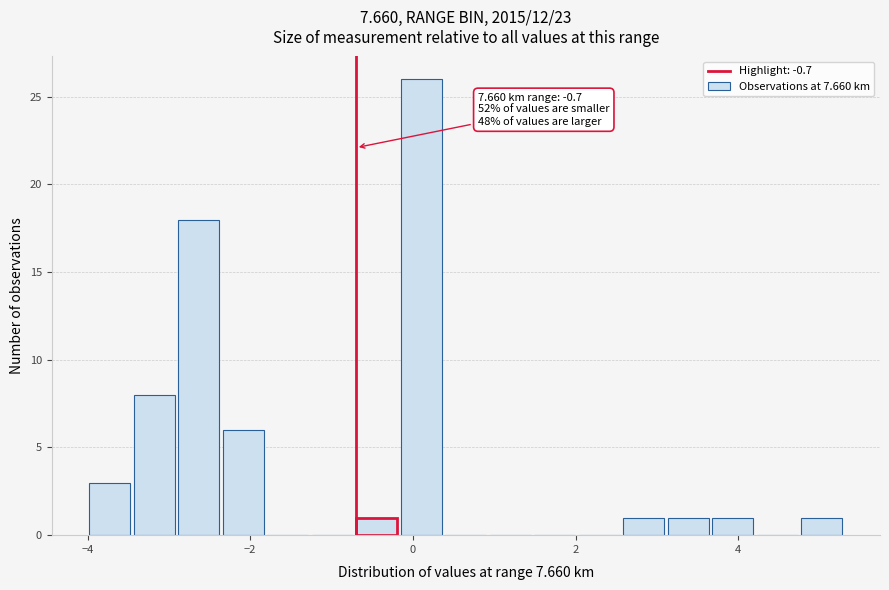

Read against the x-axis, roughly where is the centre of the tallest bar?

0.2